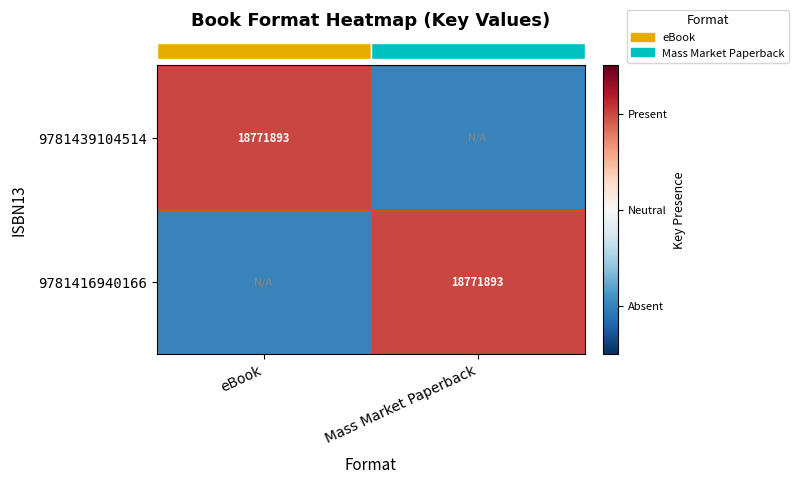

At which category is the sum across all series the highest?

eBook